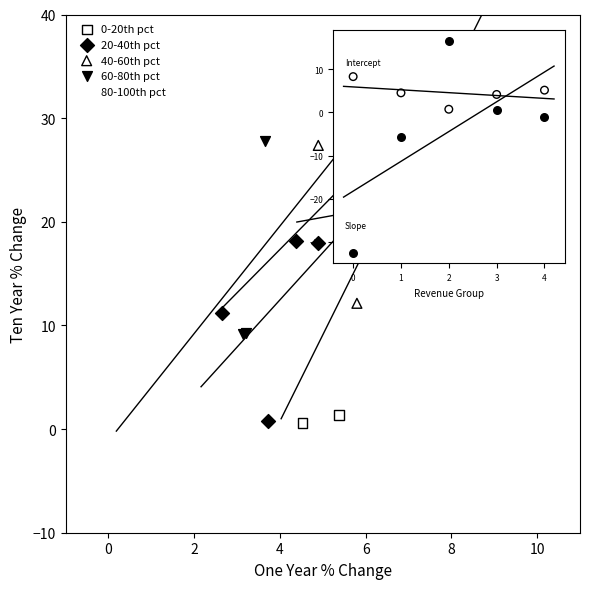

Which series contains the lowest Y value?

80-100th pct